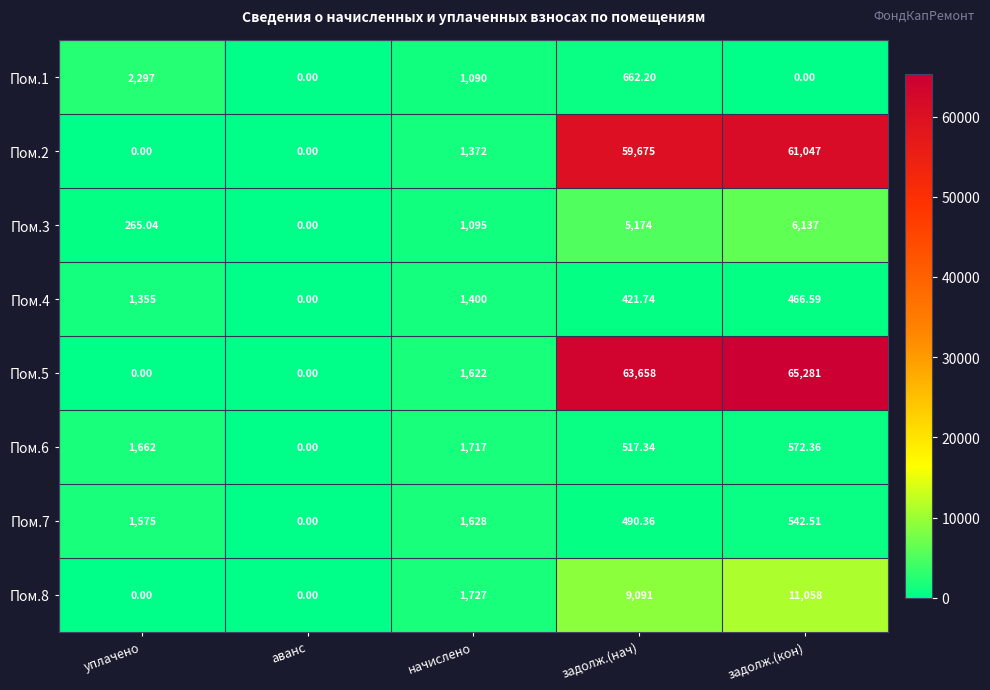

Between задолж.(нач) and задолж.(кон), which series saw the biggest shift?

Пом.8